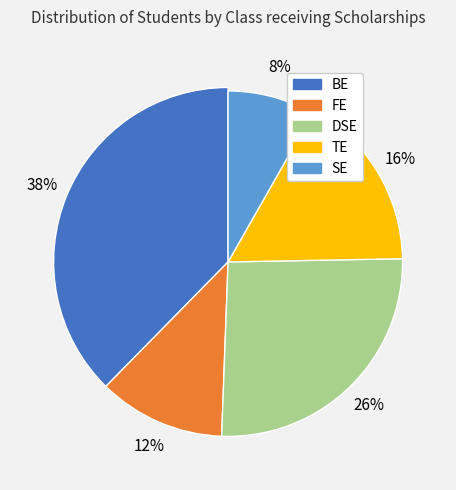

How many segments does this pie chart have?

5